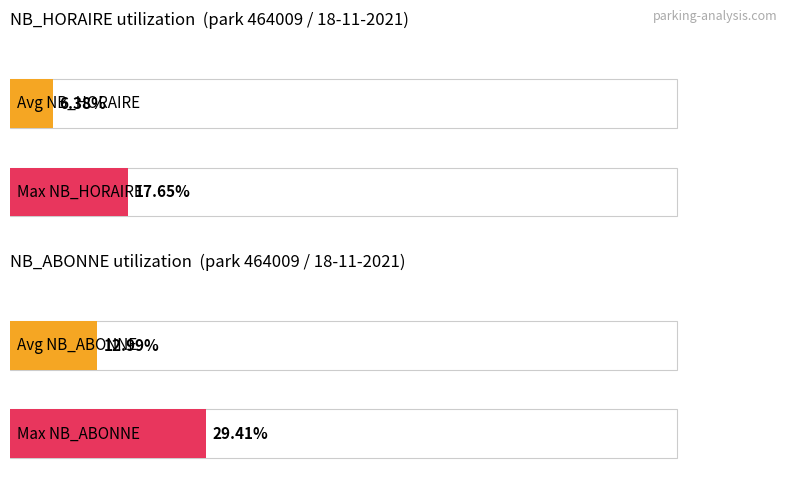

Which series has the widest spread of values?

NB_ABONNE